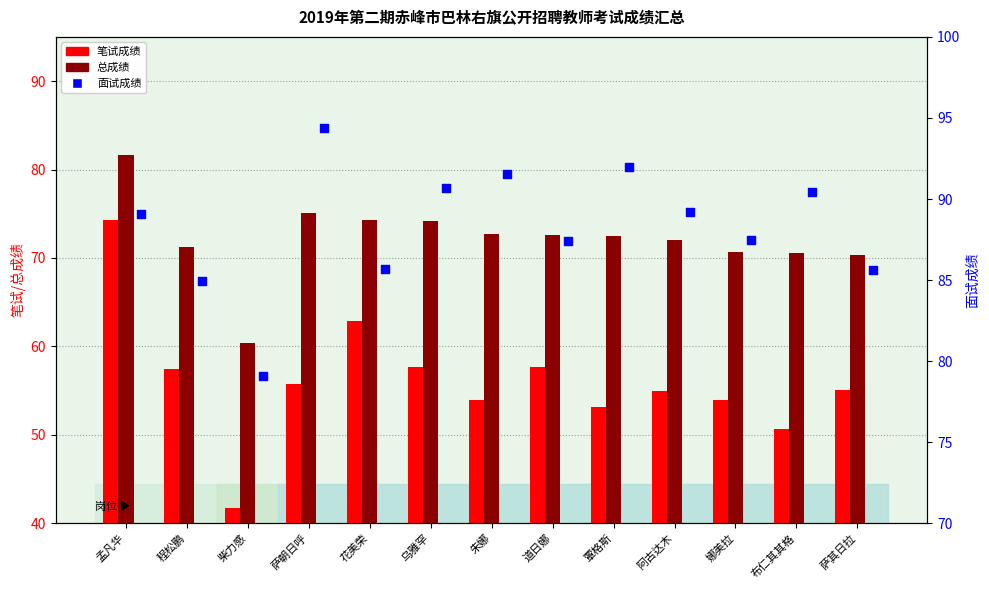

Which series contains the lowest Y value?

笔试成绩